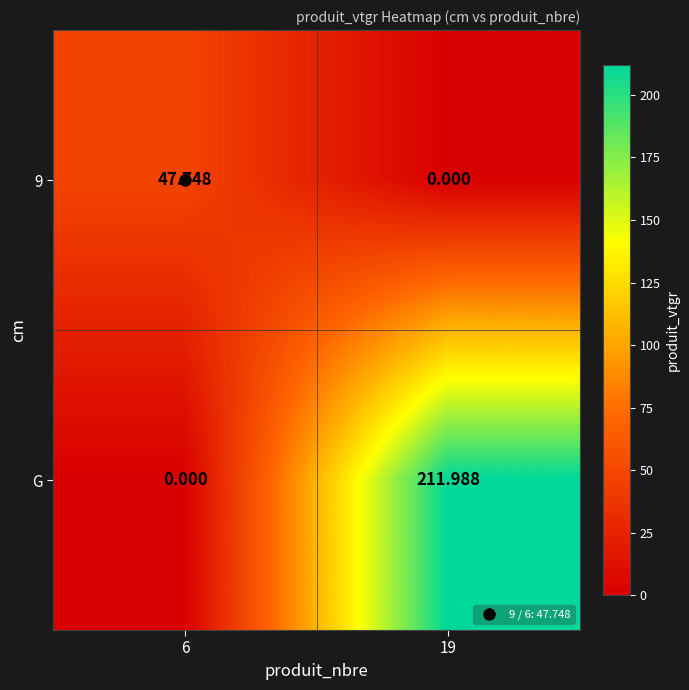

How many values in 9 are above zero?

1